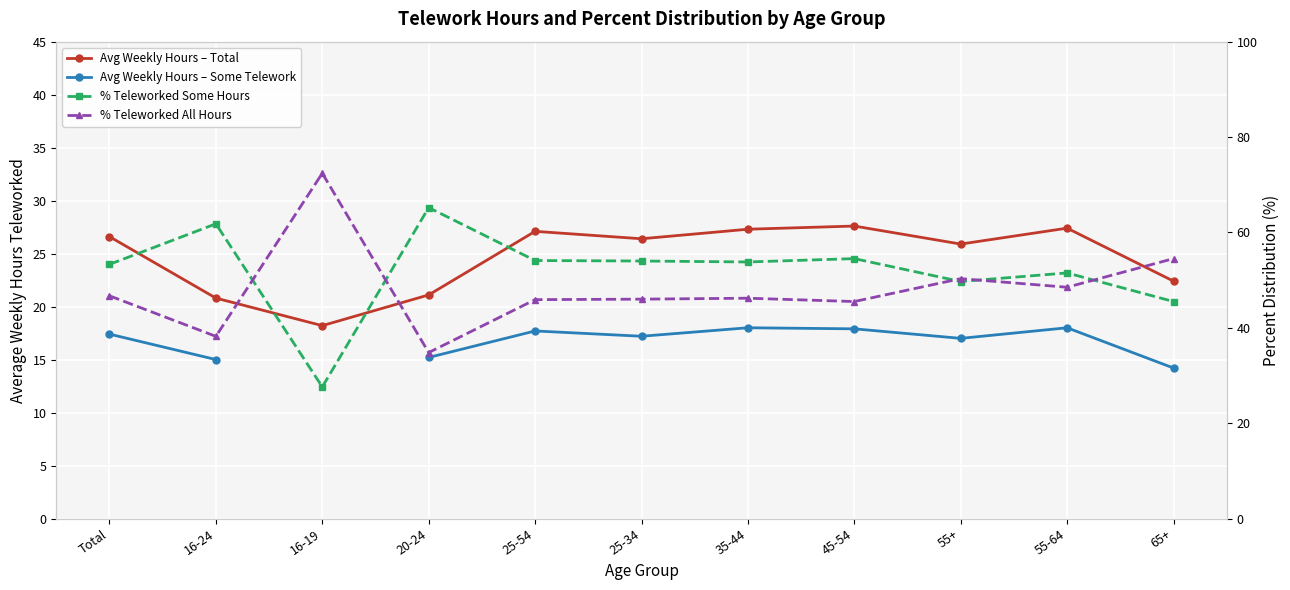

True or false: Avg Weekly Hours – Total and Avg Weekly Hours – Some Telework cross at least once.

False